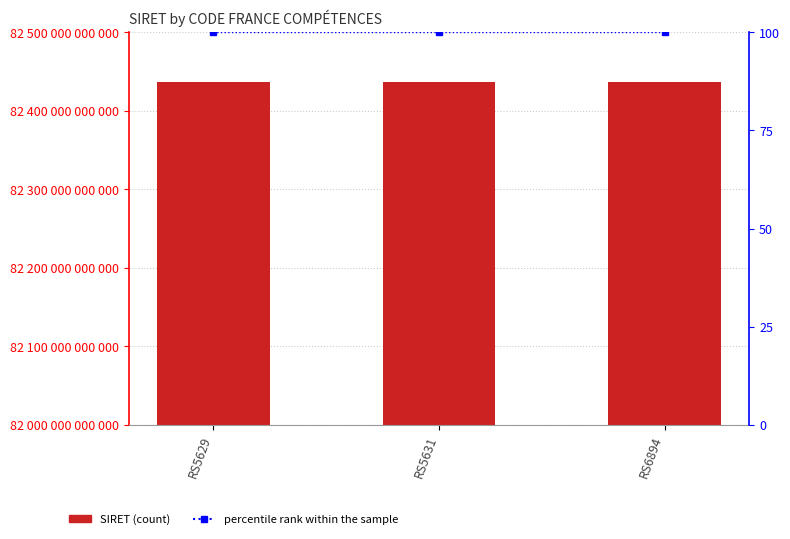

Is it true that percentile rank within the sample equals 37 at RS5629?

False